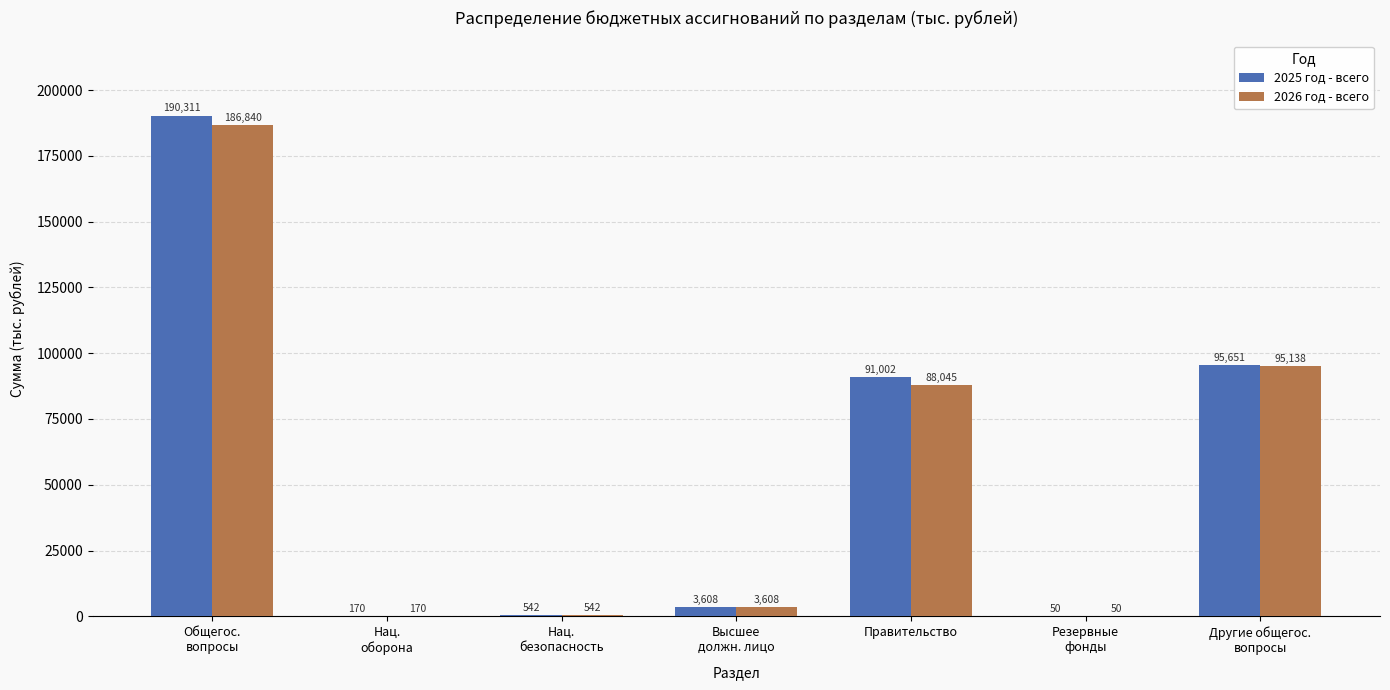

Which series has the largest total across all categories?

2025 год - всего